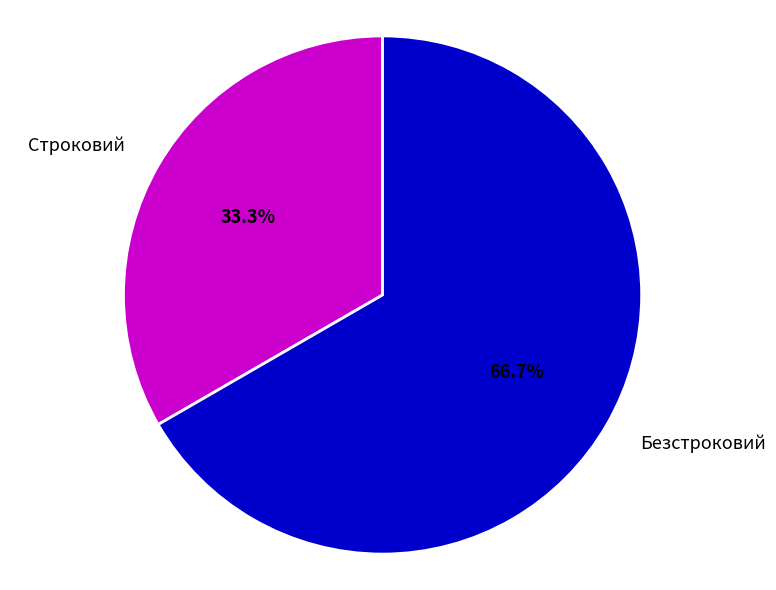

To the nearest percent, what percentage of the pie is Строковий?

33%